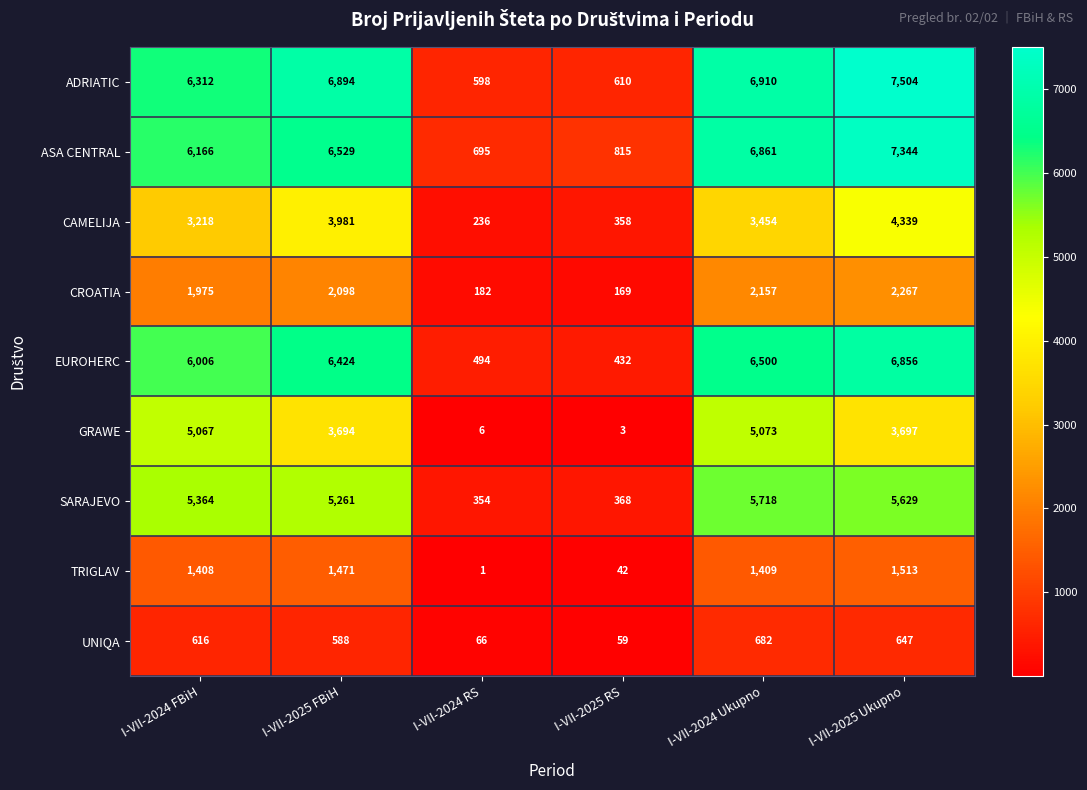

Which series has the largest total across all categories?

ADRIATIC